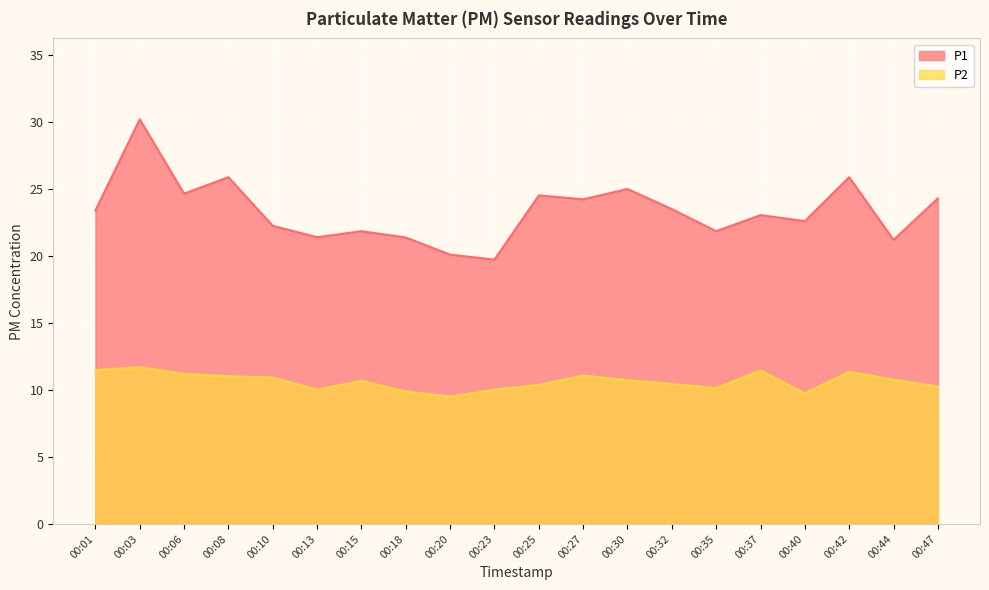

How many values in the P1 series are below 23?

9